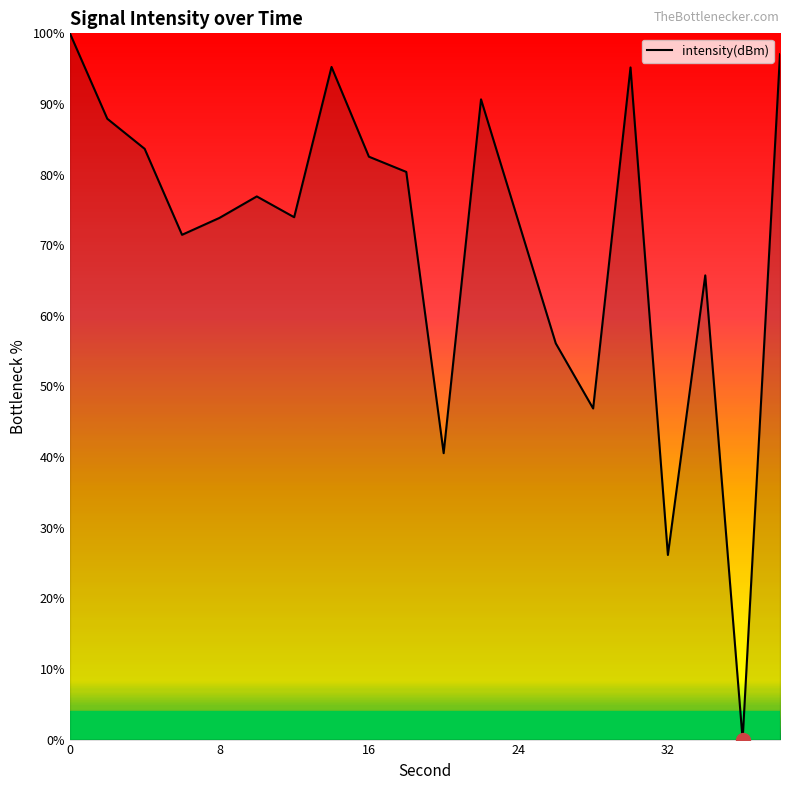

How many values are above zero?

19